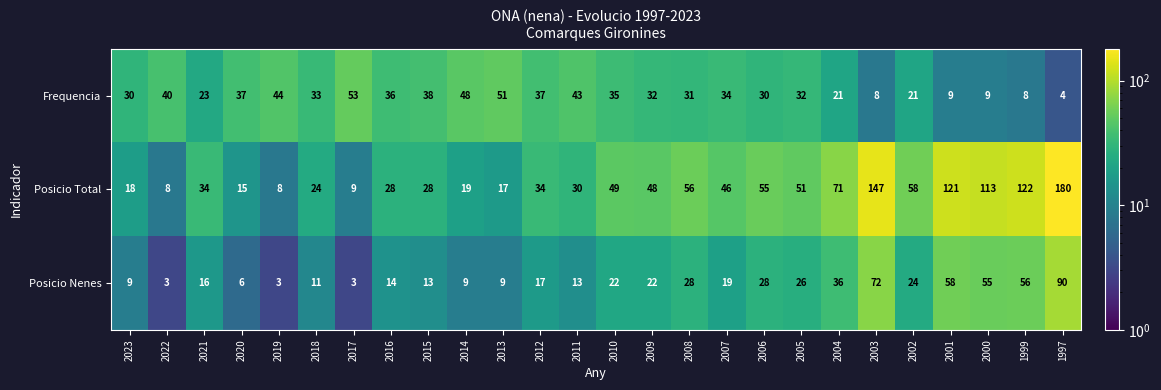

What is the spread (max minus min) of values at 1997?

176